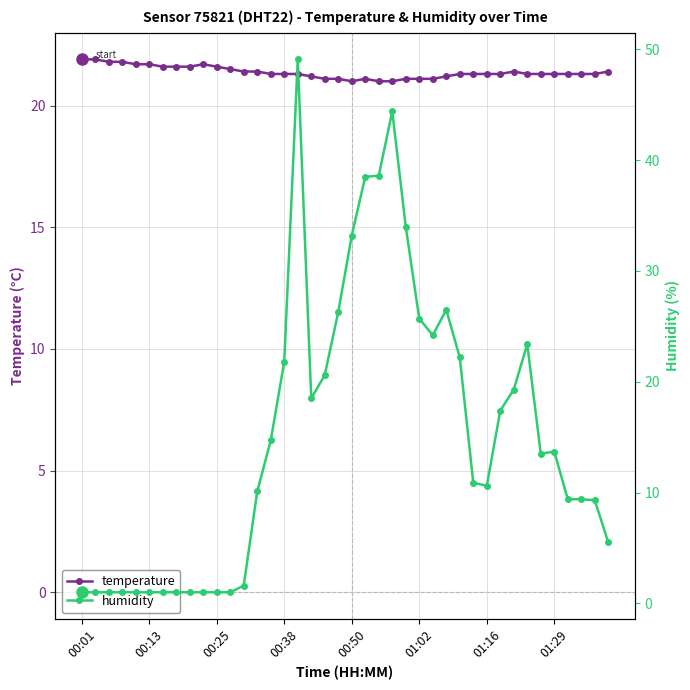

What are all the series names shown in the legend?

temperature, humidity